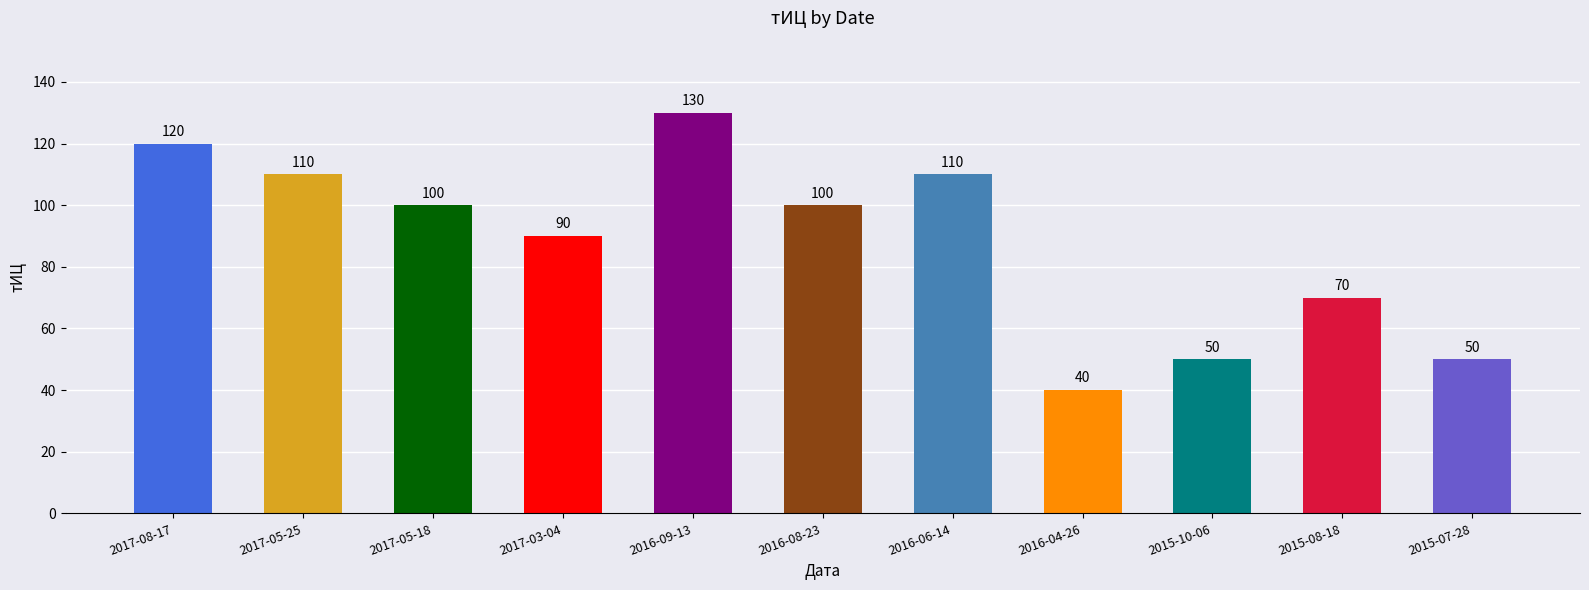

Which label corresponds to the largest value in the chart?

2016-09-13